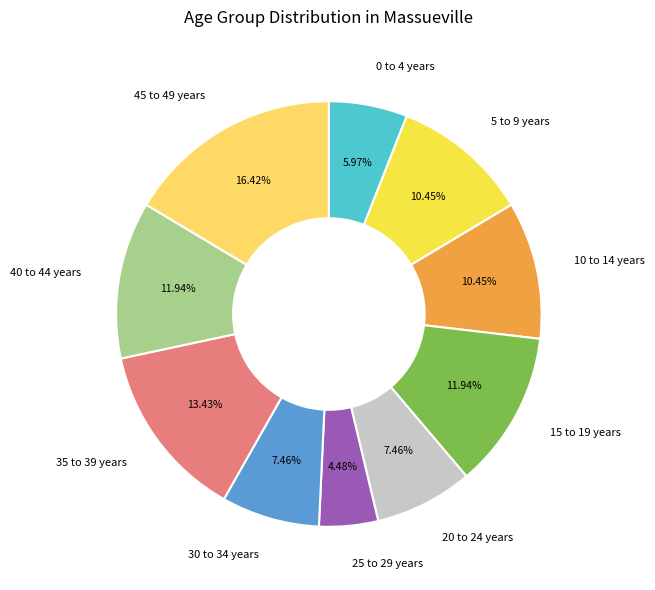

What is the ratio of the value at 25 to 29 years to the value at 40 to 44 years?

0.4